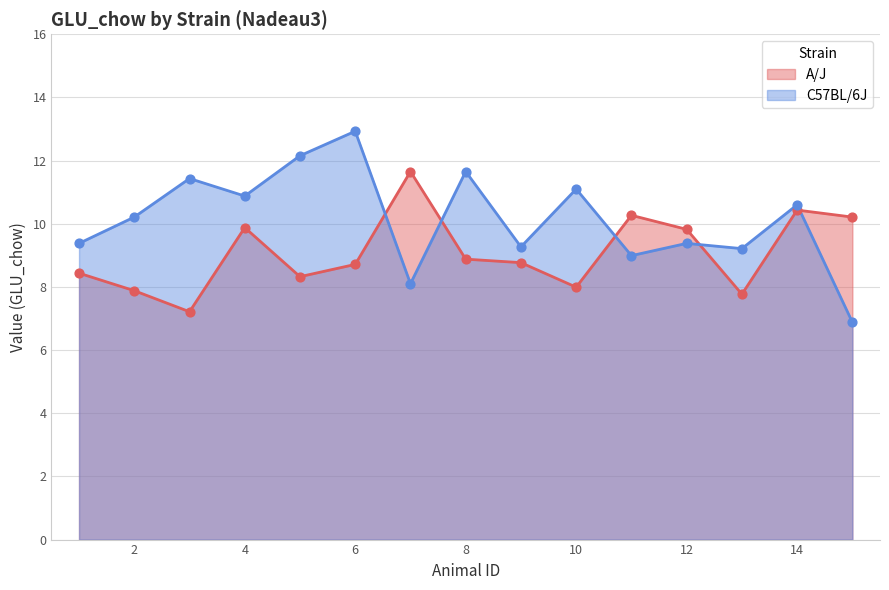

At how many categories does at least one series exceed 12?

2